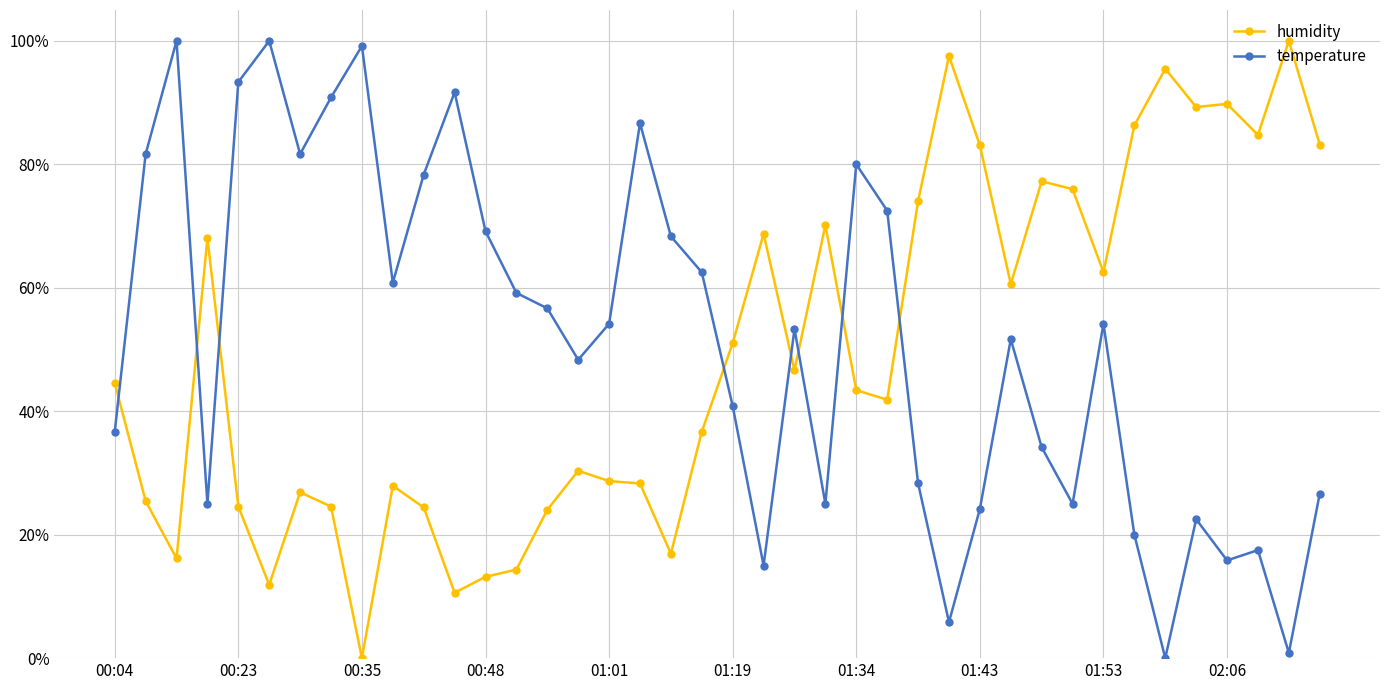

True or false: temperature has more than 0 points higher than both neighbors.

True